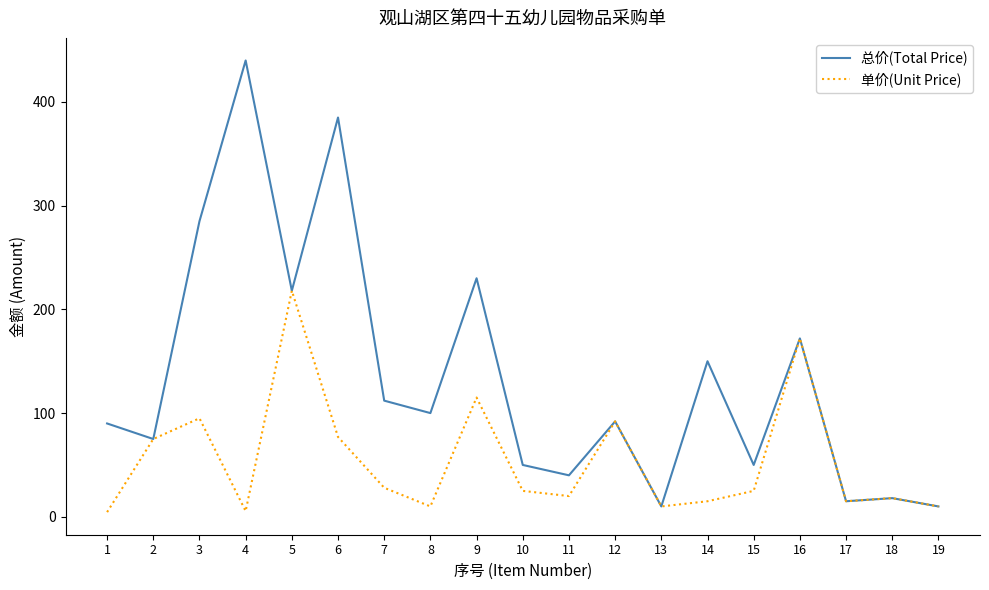

At which category is the sum across all series the highest?

6